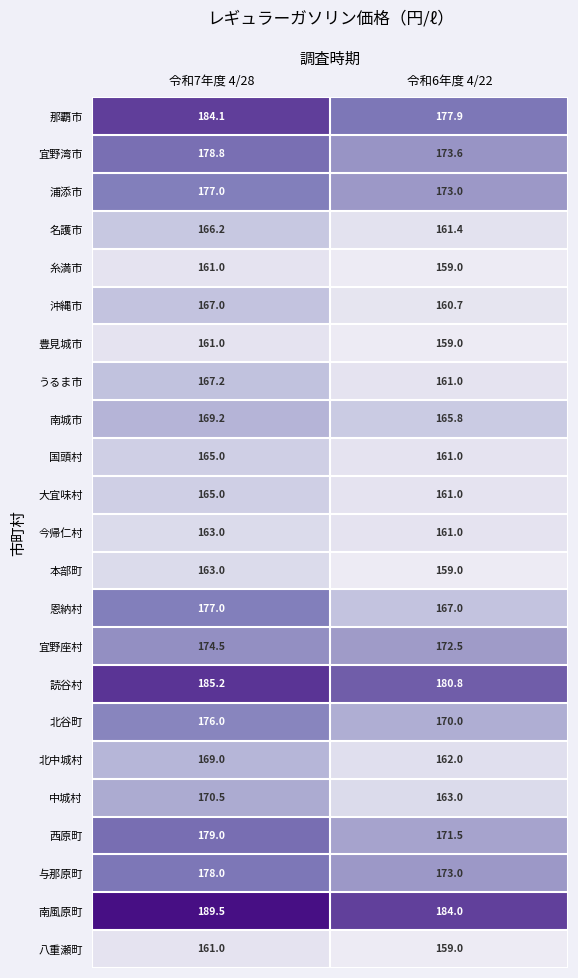

What is the average value of the 北谷町 series?

173.0